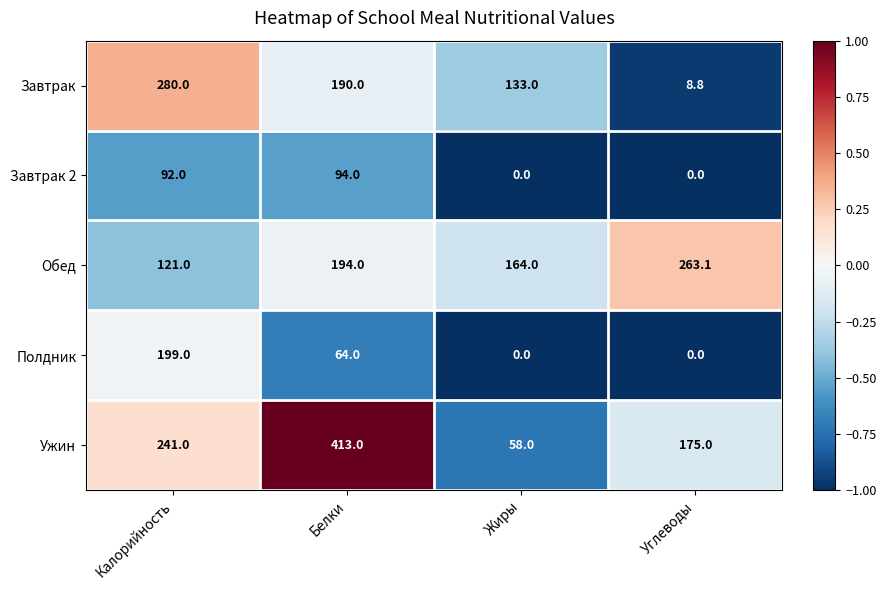

At which category is the sum across all series the highest?

Белки